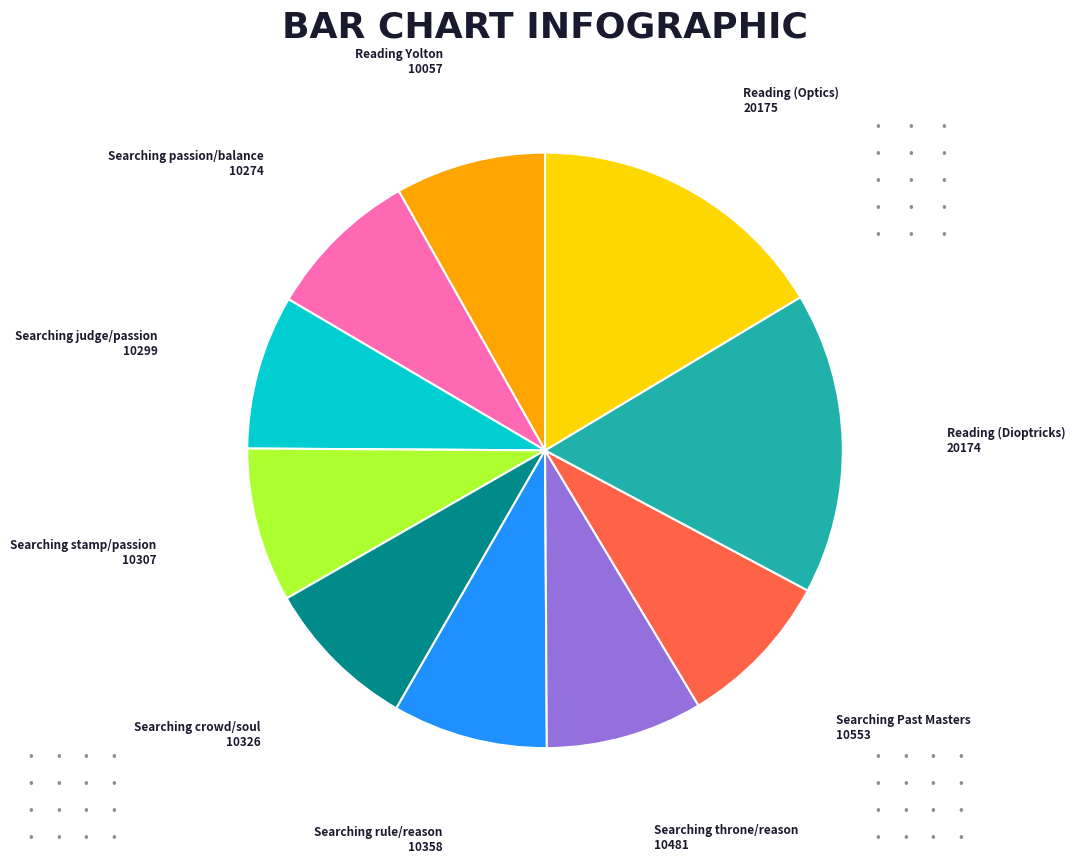

Is there any slice that represents more than half of the pie?

No